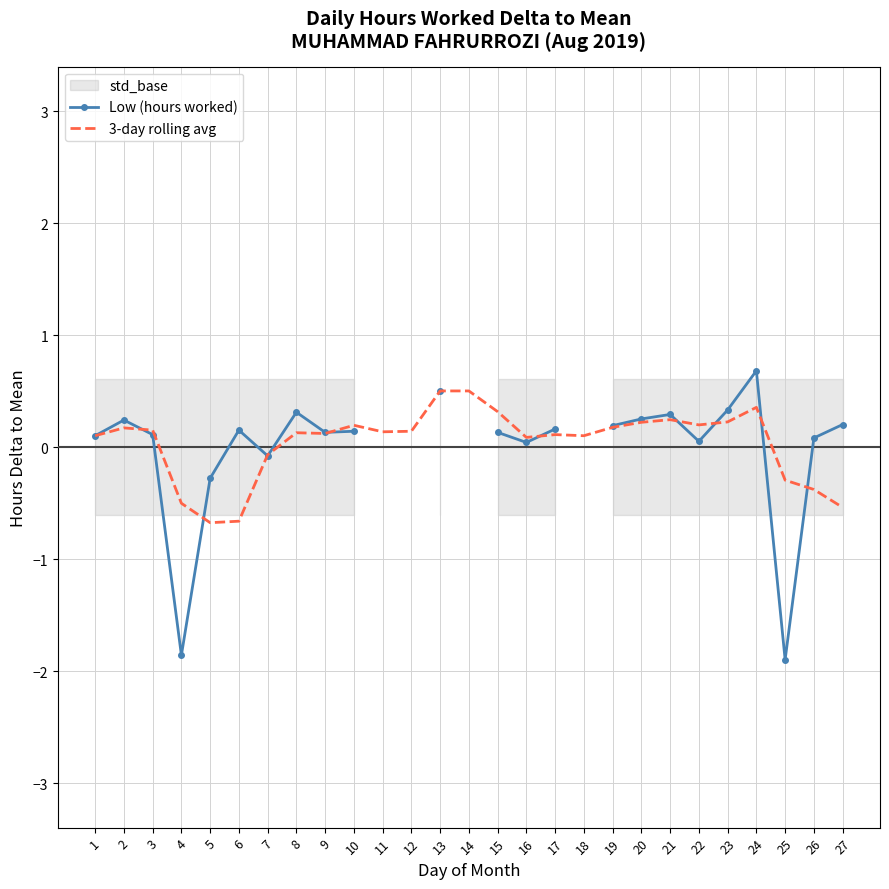

Rank the categories by Low (hours worked) value from lowest to highest.

25, 4, 5, 7, 16, 22, 26, 1, 3, 9, 15, 10, 6, 27, 2, 8, 11, 12, 17, 21, 23, 13, 14, 18, 19, 20, 24